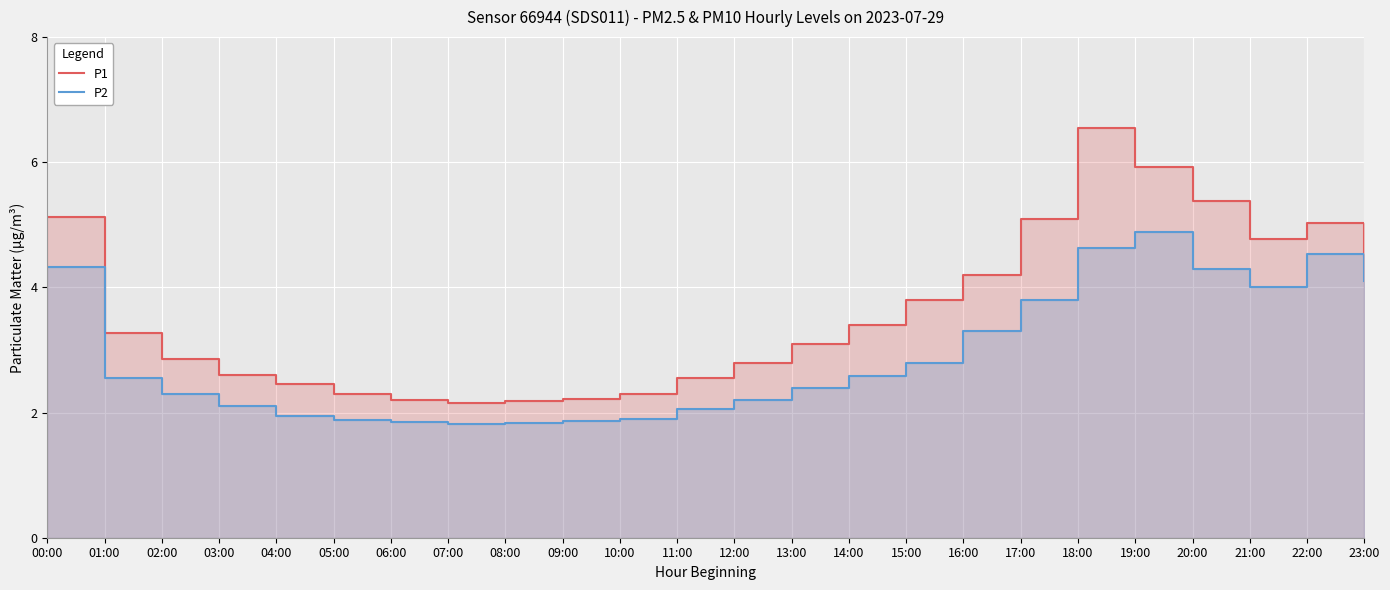

Is it true that P2 equals 3.1 at 08:00?

False